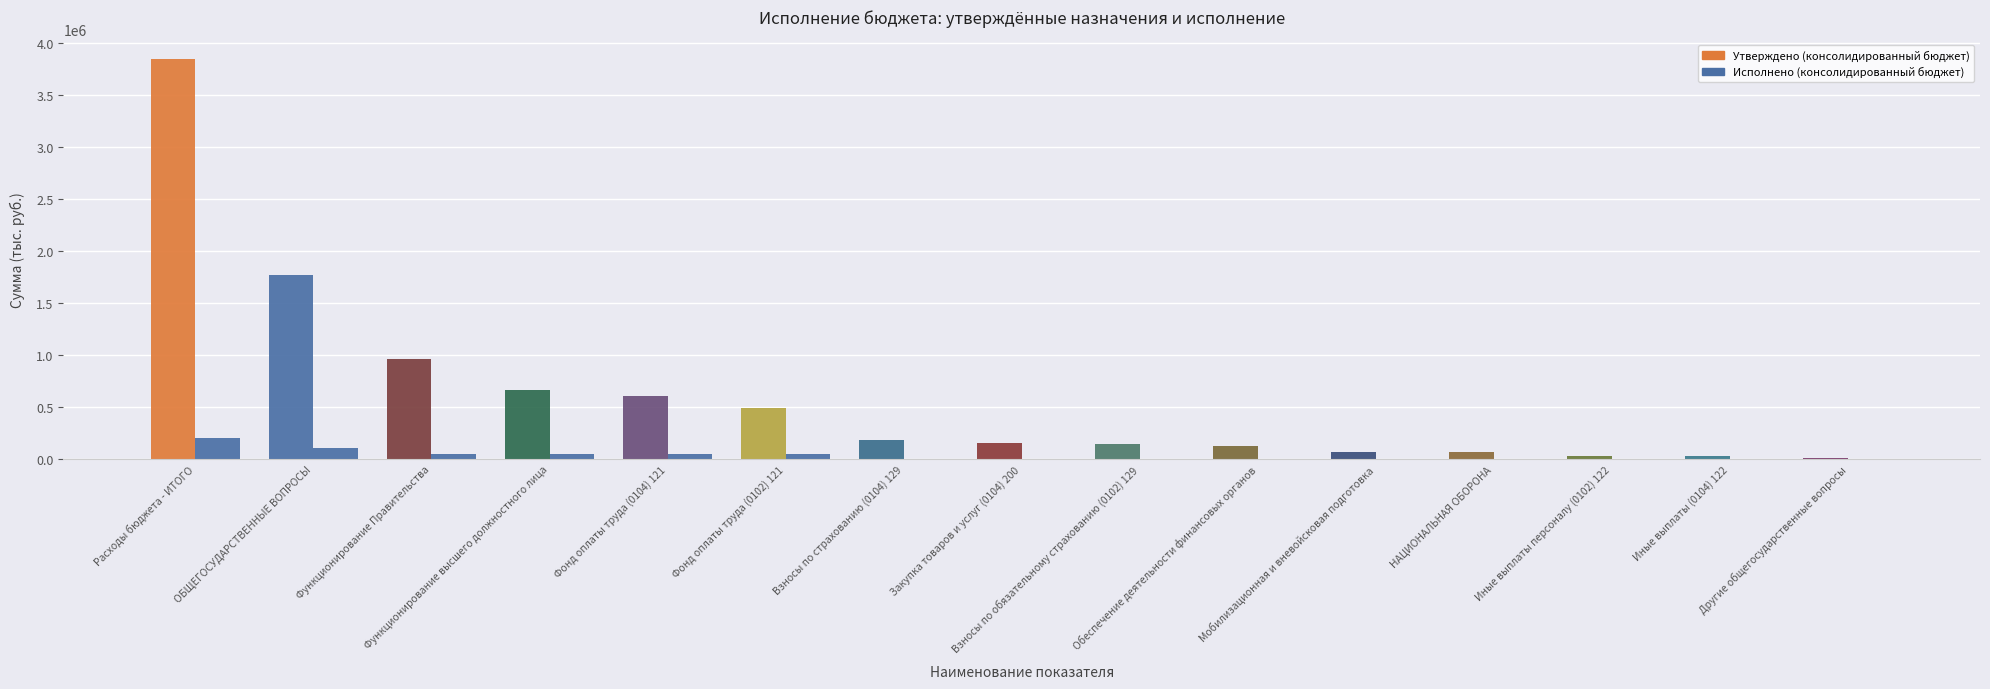

Are the bars grouped side by side (vs. stacked)?

Yes